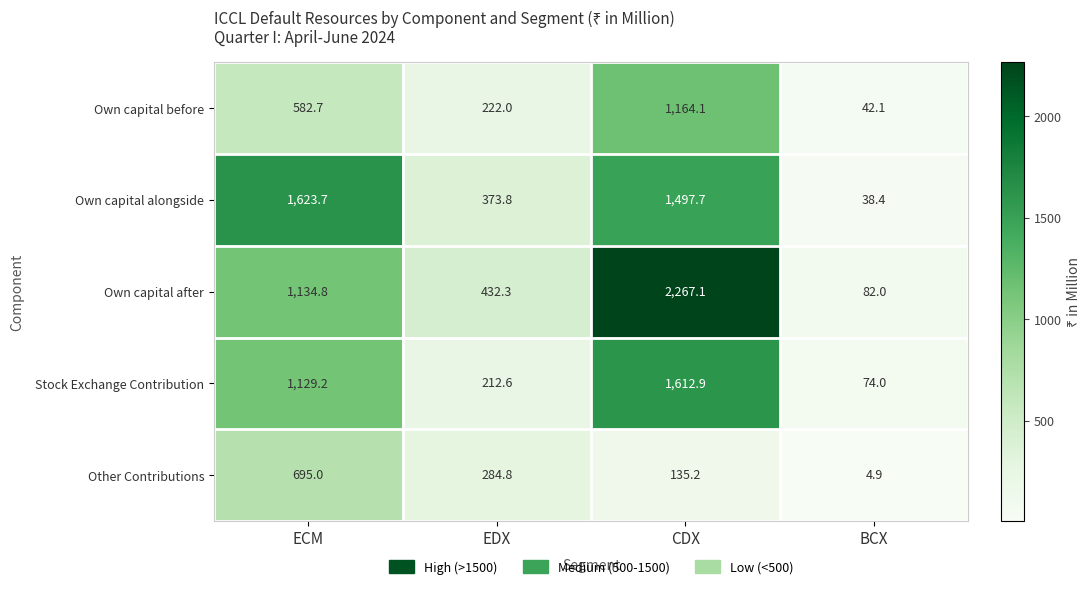

Which series has the largest total across all categories?

Own capital after